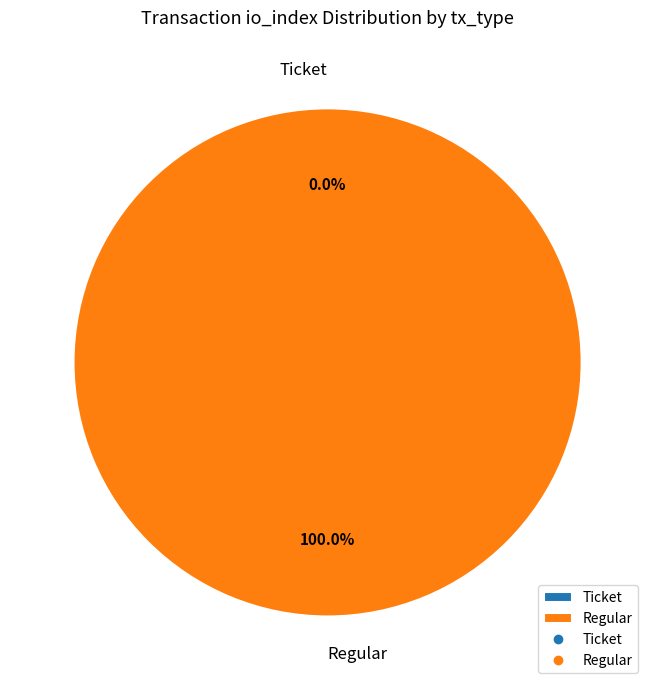

Rank the categories by value from lowest to highest.

Ticket (io_index=0), Regular (io_index=23)